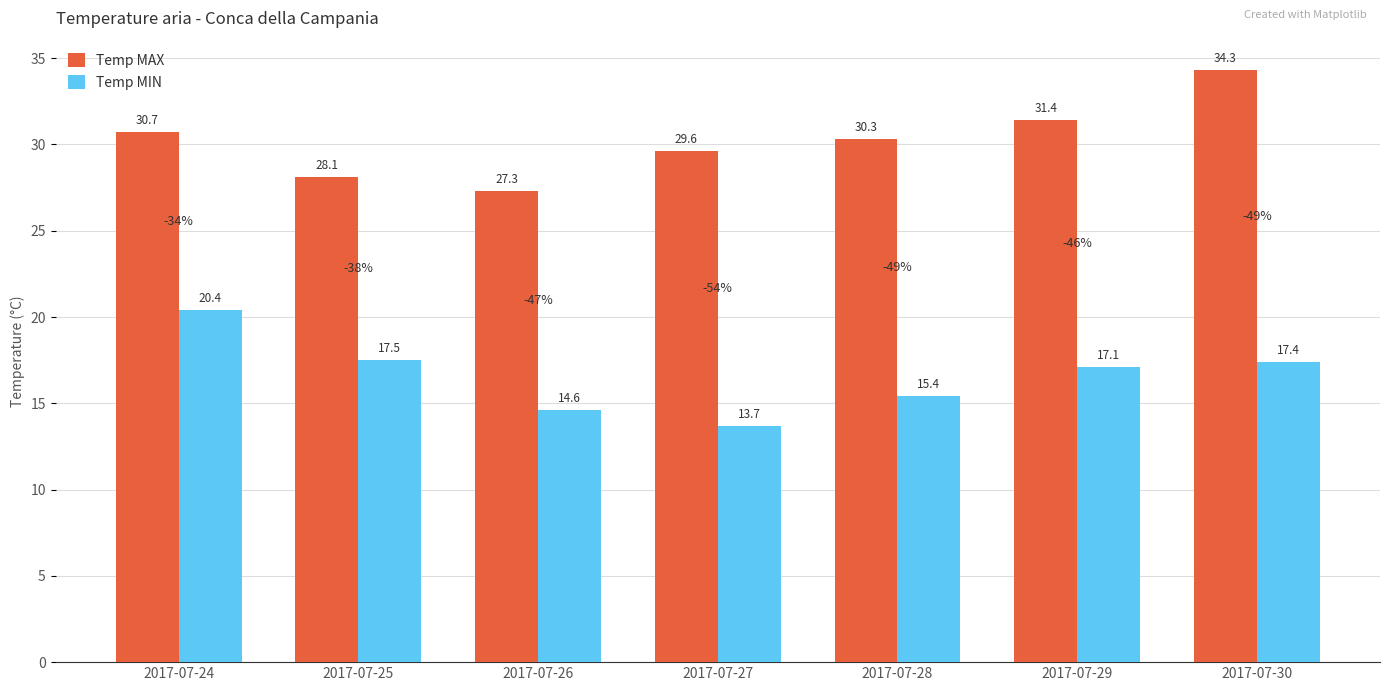

Reading left to right, extract all data points from this chart.

Temp MAX: 30.7	28.1	27.3	29.6	30.3	31.4	34.3
Temp MIN: 20.4	17.5	14.6	13.7	15.4	17.1	17.4